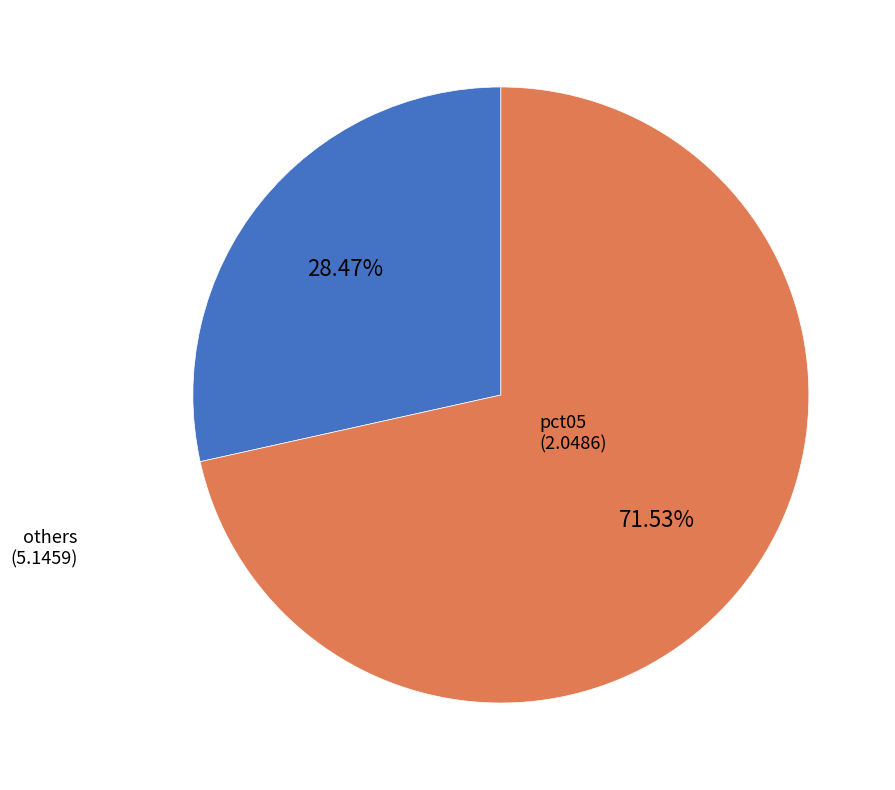

Is there a majority slice in this chart?

Yes